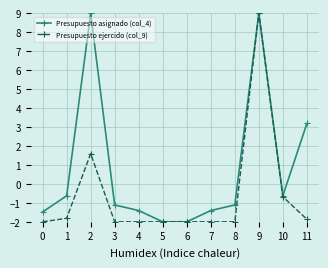

Where is Presupuesto ejercido (col_9) nearest to the value 3?

2